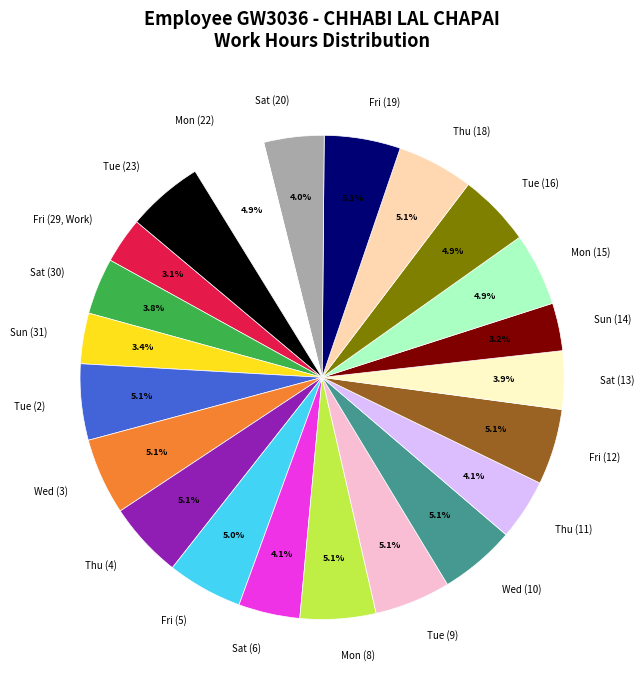

Approximately how many times larger is the value at Sat (20) compared to Tue (23)?

0.8